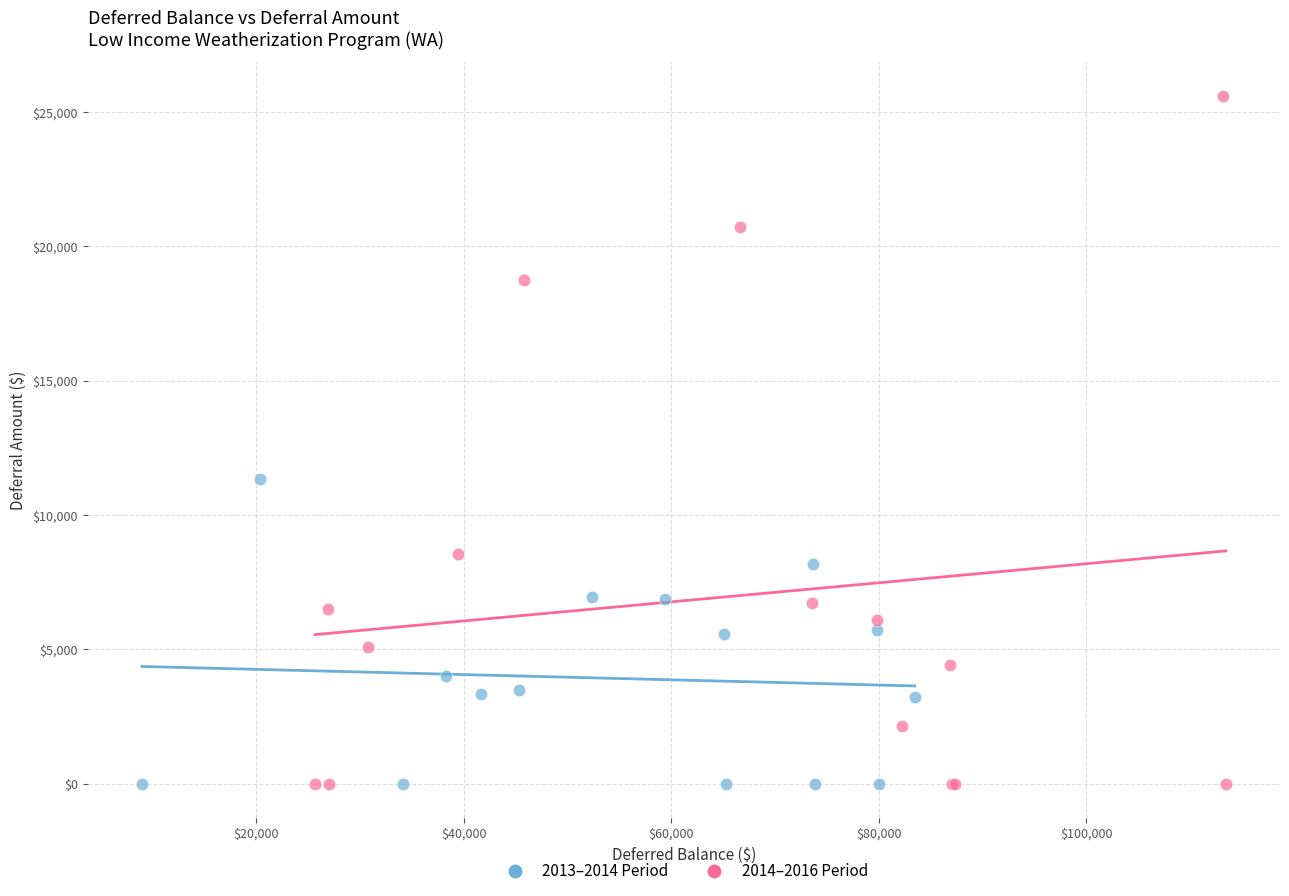

What are all the series names shown in the legend?

2013–2014 Period, 2014–2016 Period